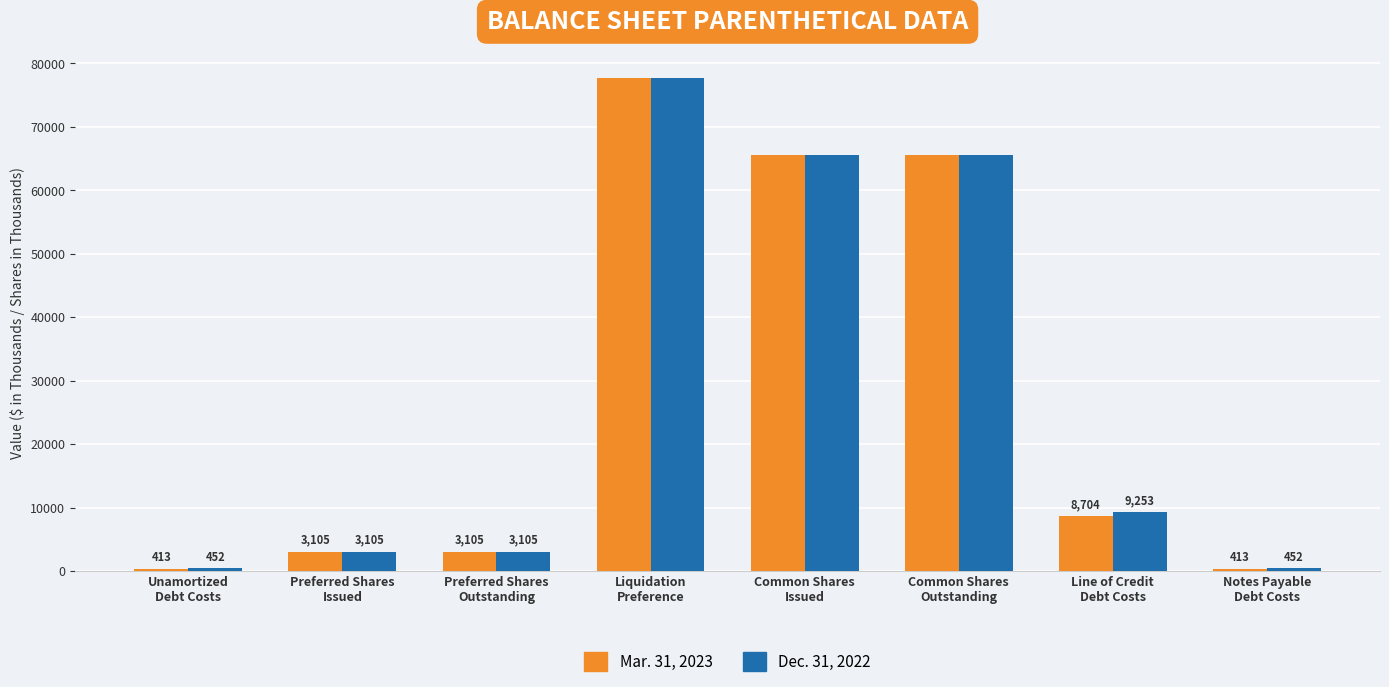

Which series has the largest range (max minus min)?

Mar. 31, 2023